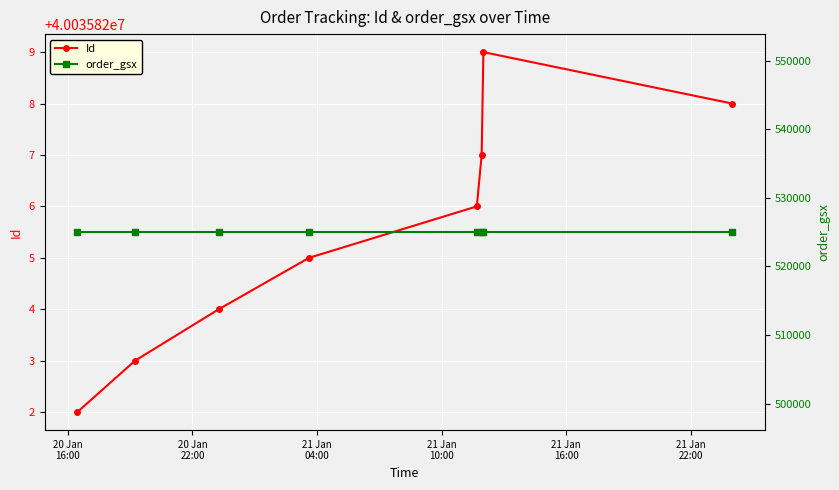

Is this an area chart (filled region under the line)?

No